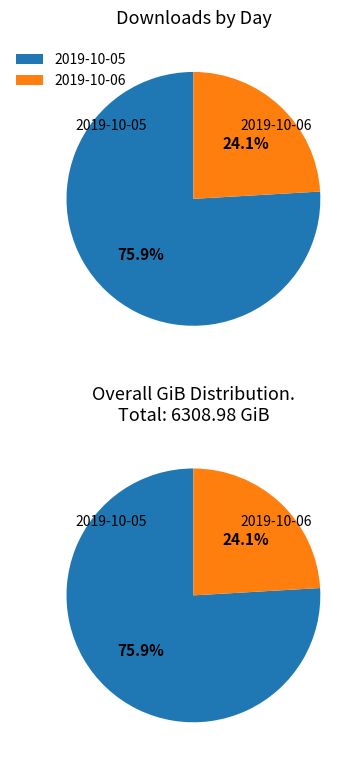

Is it true that 2019-10-06 is 14% of the pie?

False